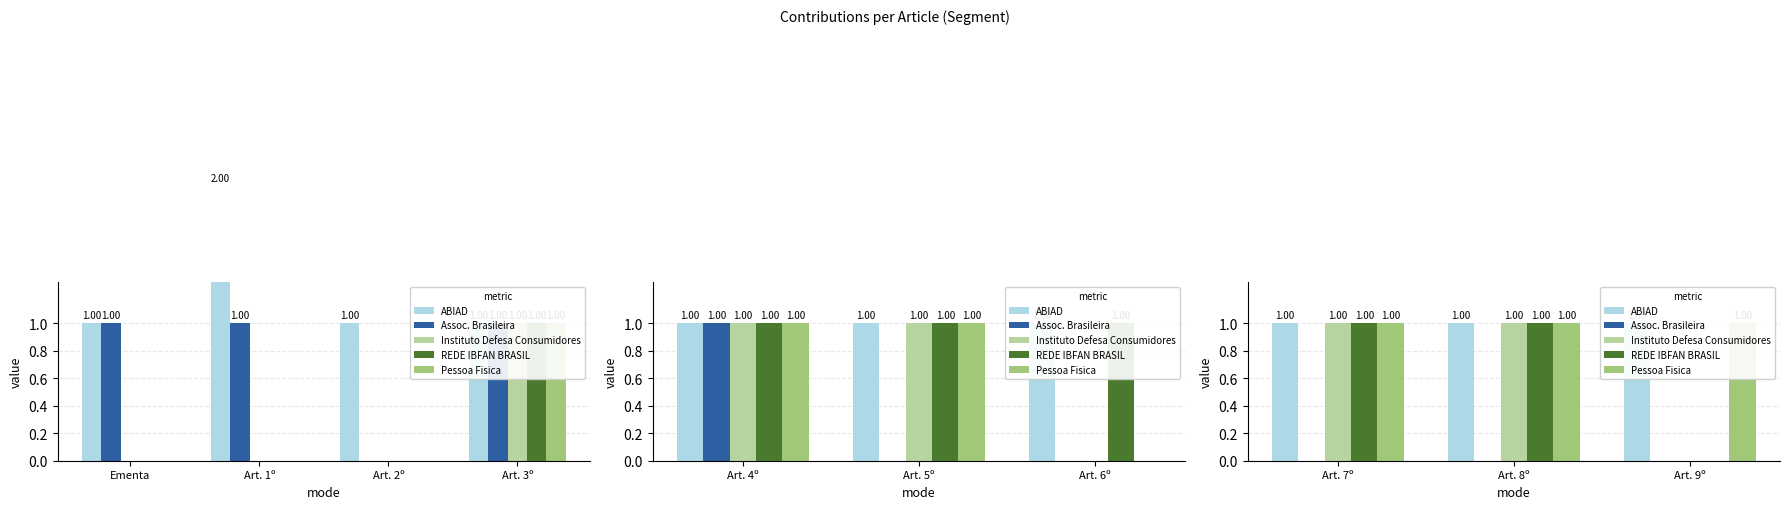

Does the chart contain stacked bars?

No